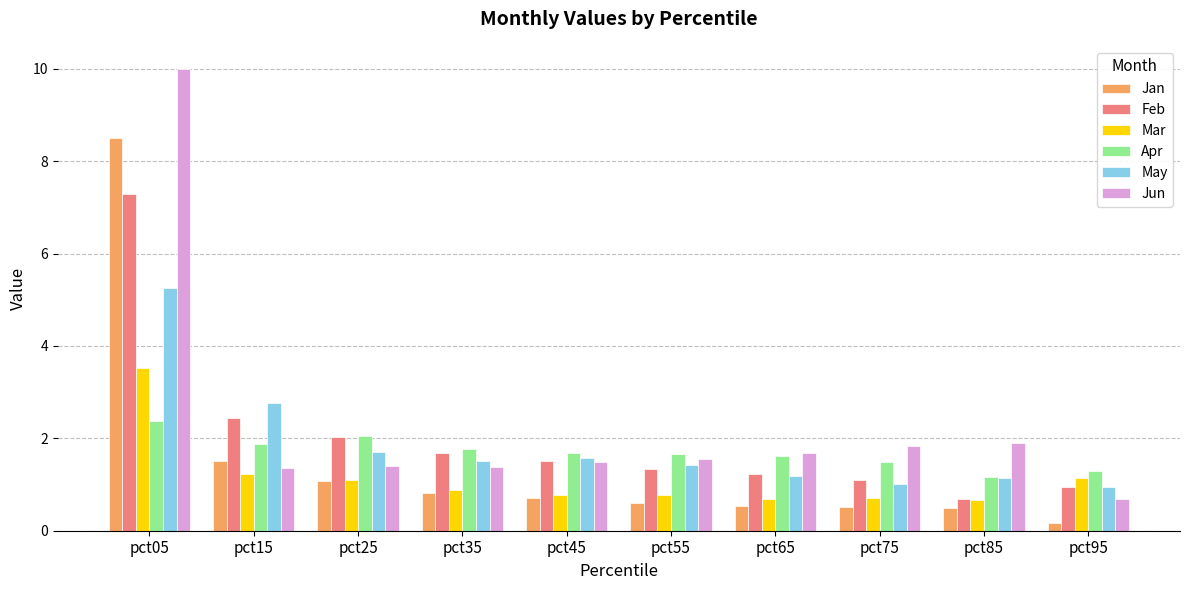

What is the approximate value of Jan at pct15?

1.5